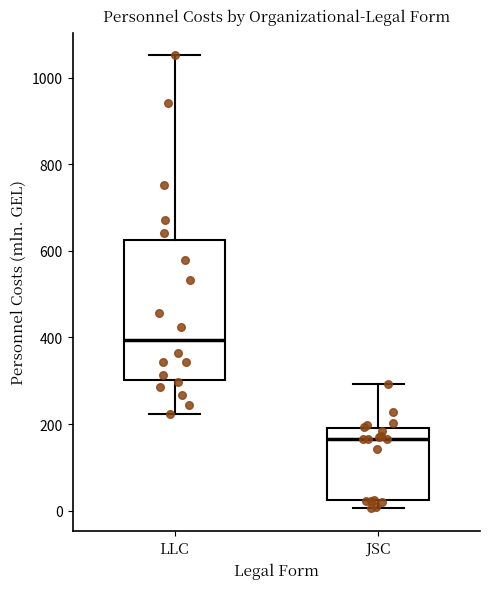

Comparing the boxes themselves (not the whiskers), which one is the tallest?

LLC